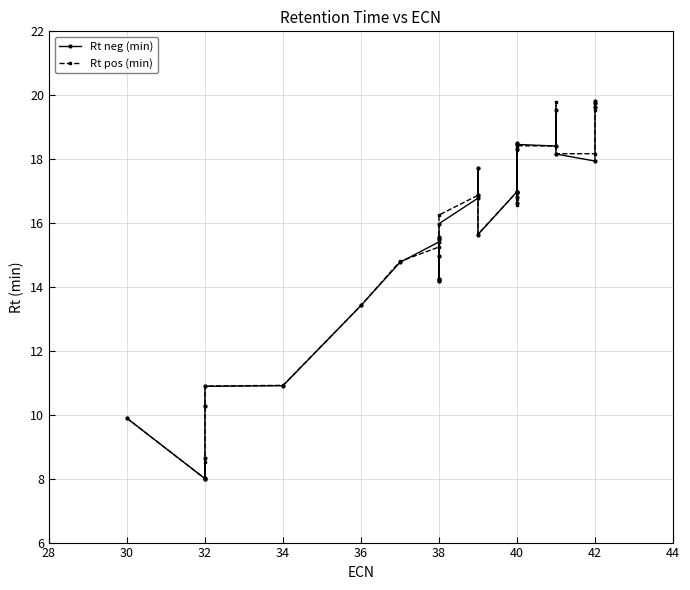

What is the average value of the Rt neg (min) series?

15.4